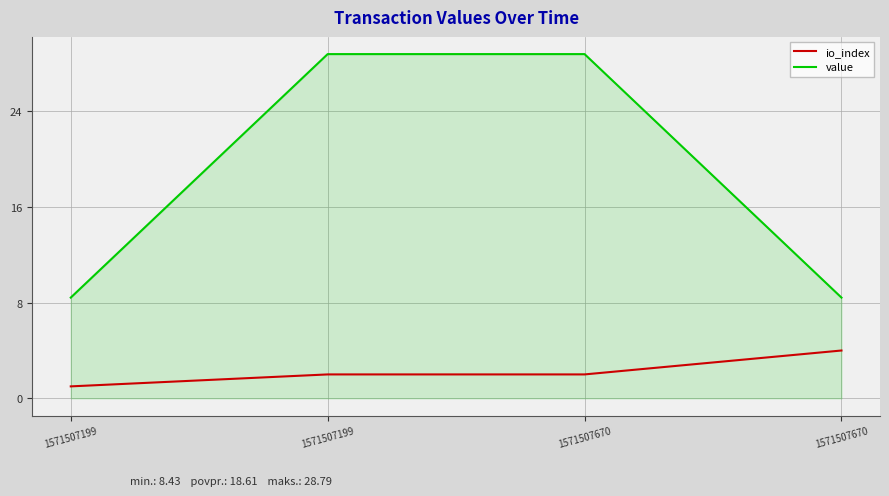

The value of io_index at 1571507199 is 3.2. True or false?

False